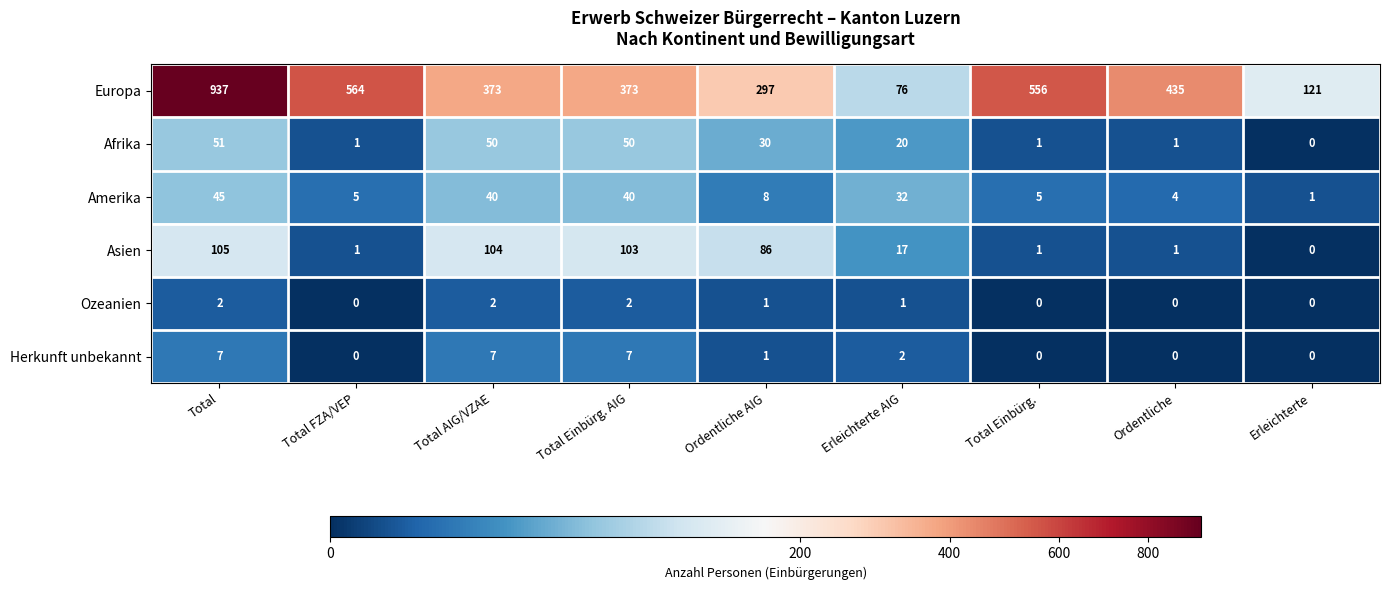

Rank the series by their maximum value, from highest to lowest.

Europa, Asien, Afrika, Amerika, Herkunft unbekannt, Ozeanien